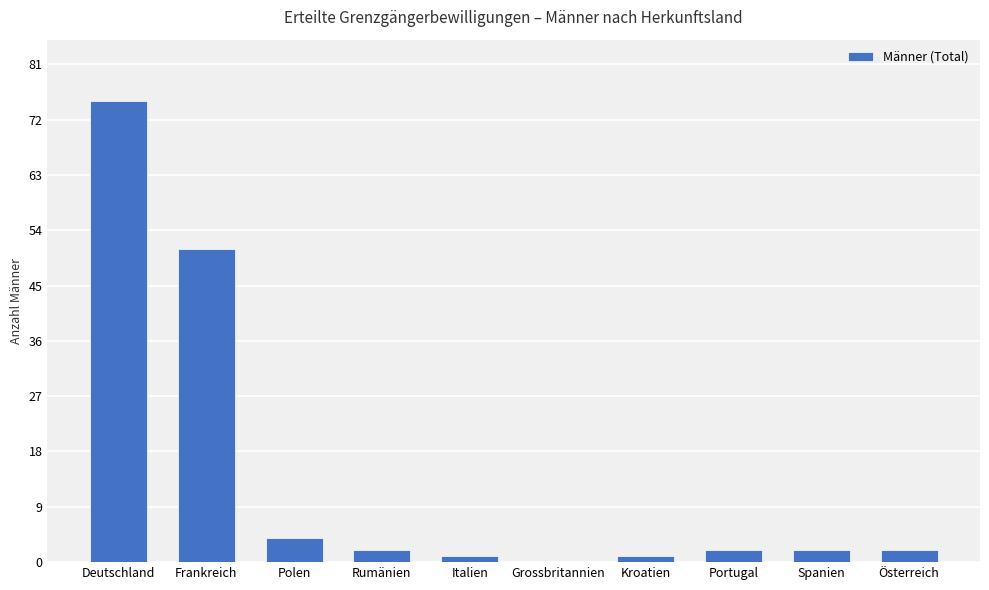

True or false: the data shows 2 at Rumänien.

True